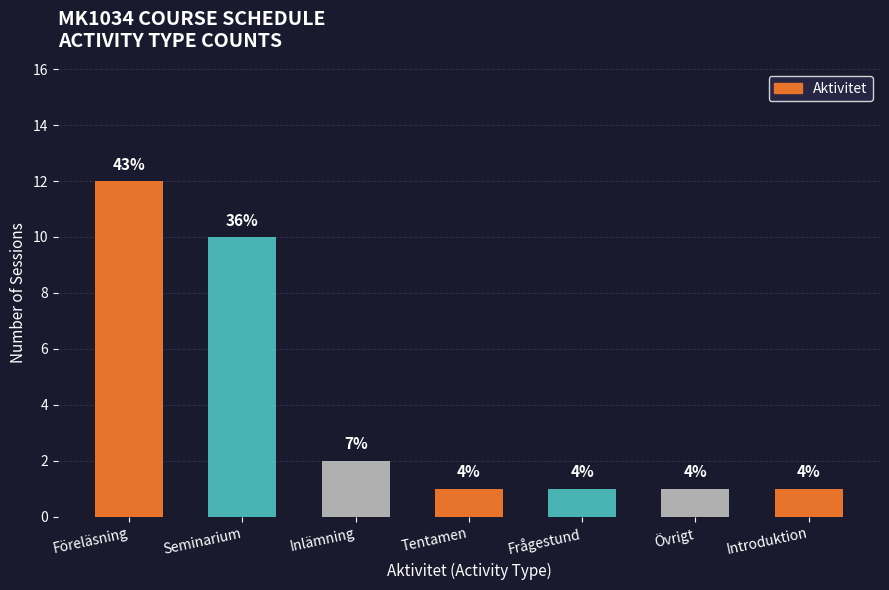

What is the label of the 5th bar from the left?

Frågestund